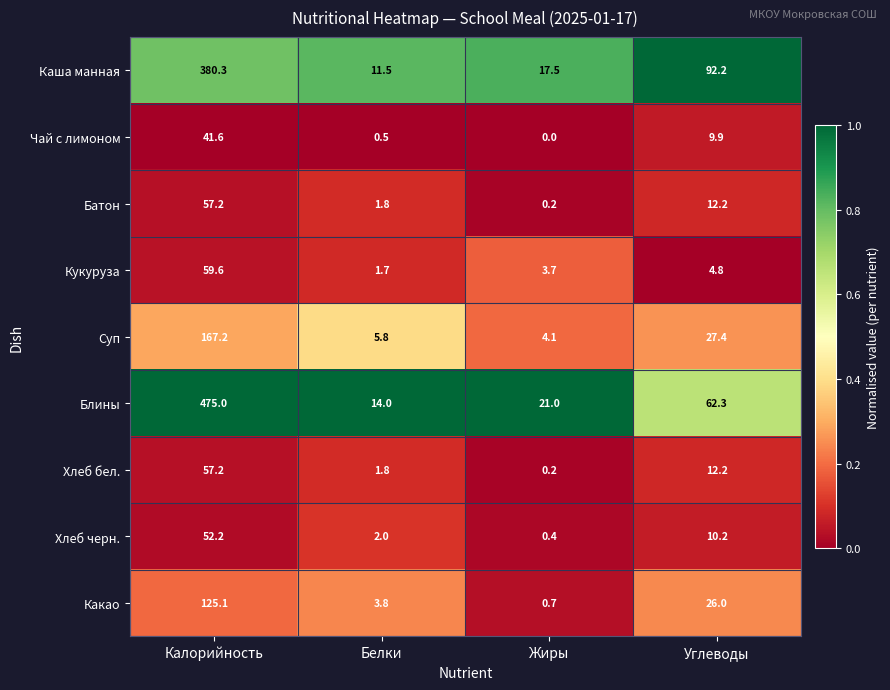

The value of Каша манная at Белки is 11.5. True or false?

True